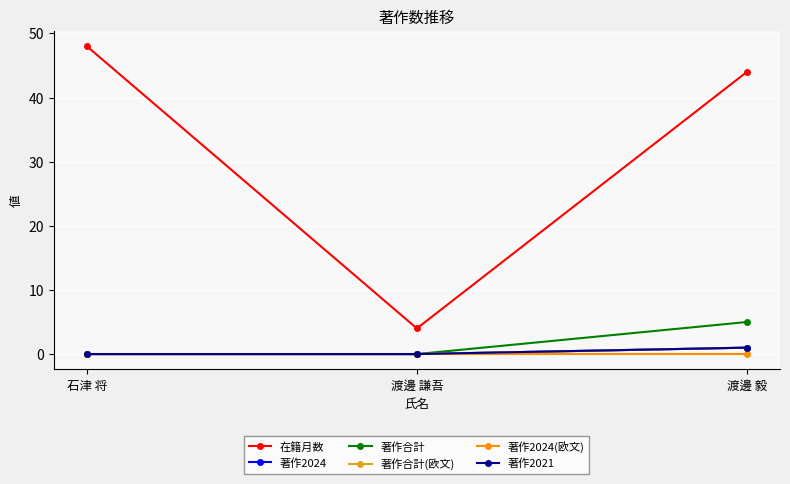

Which has a higher value, 渡邊 毅 or 石津 将?

石津 将